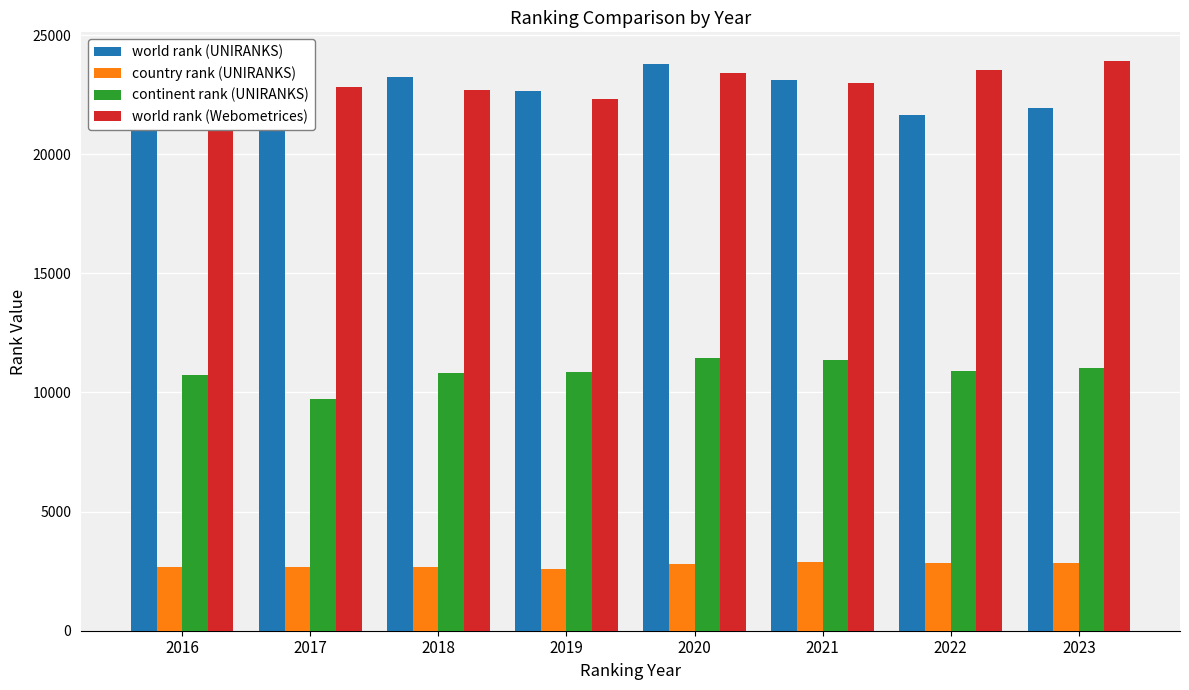

At which category is the sum across all series the highest?

2020